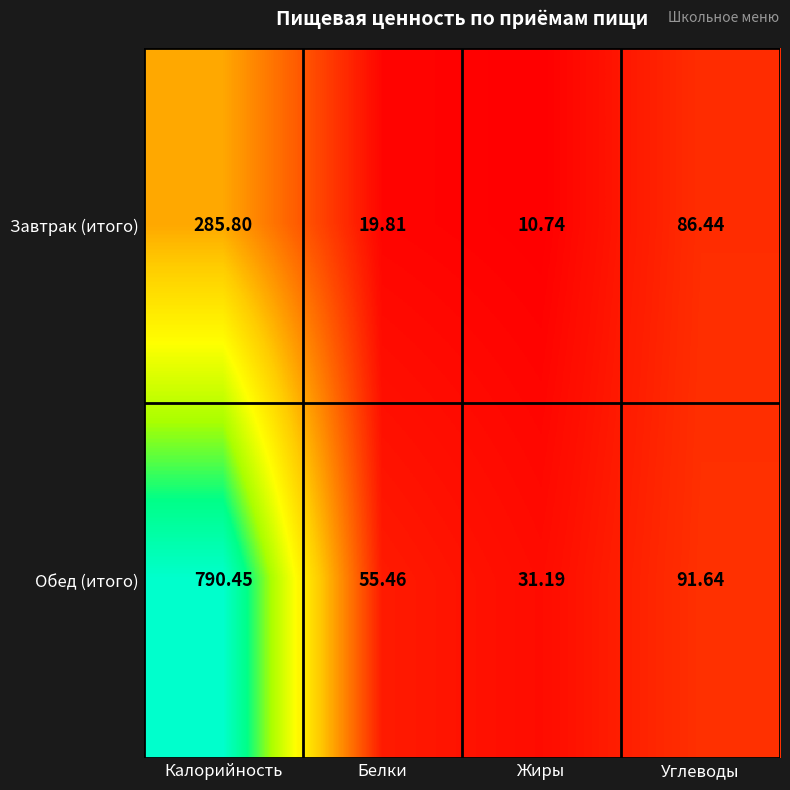

Where is Обед (итого) nearest to the value 410?

Углеводы